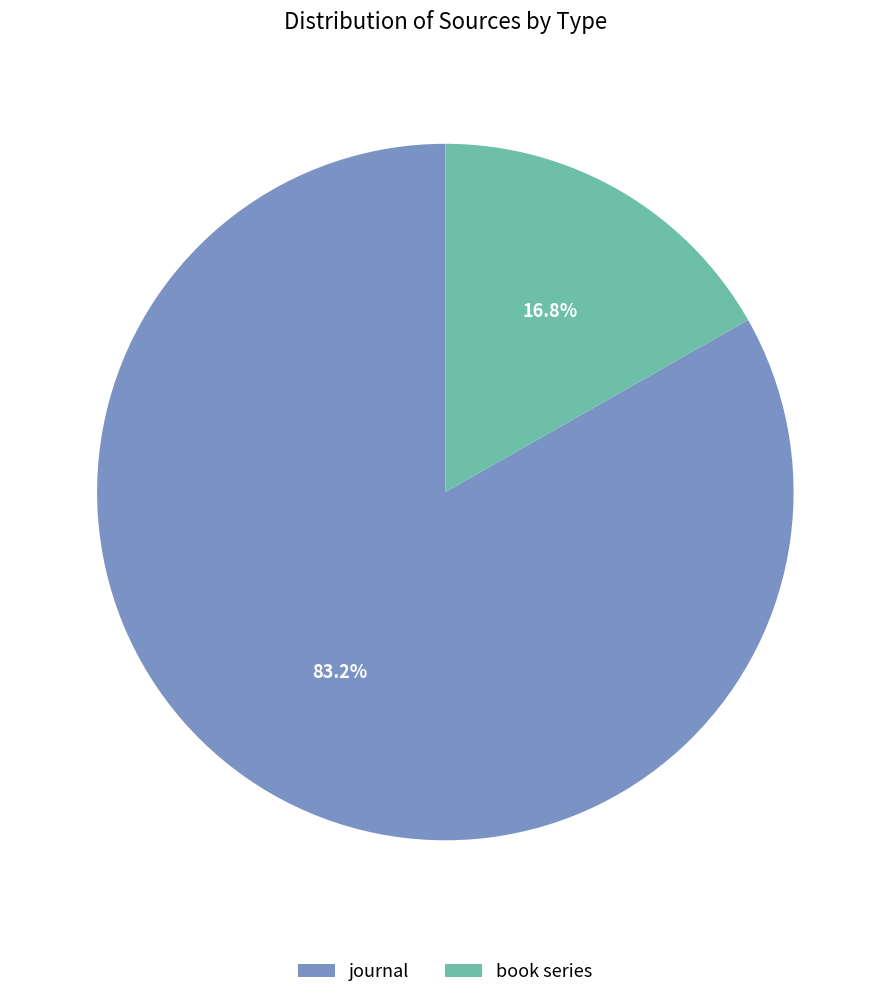

Which category has the biggest portion of the pie?

journal